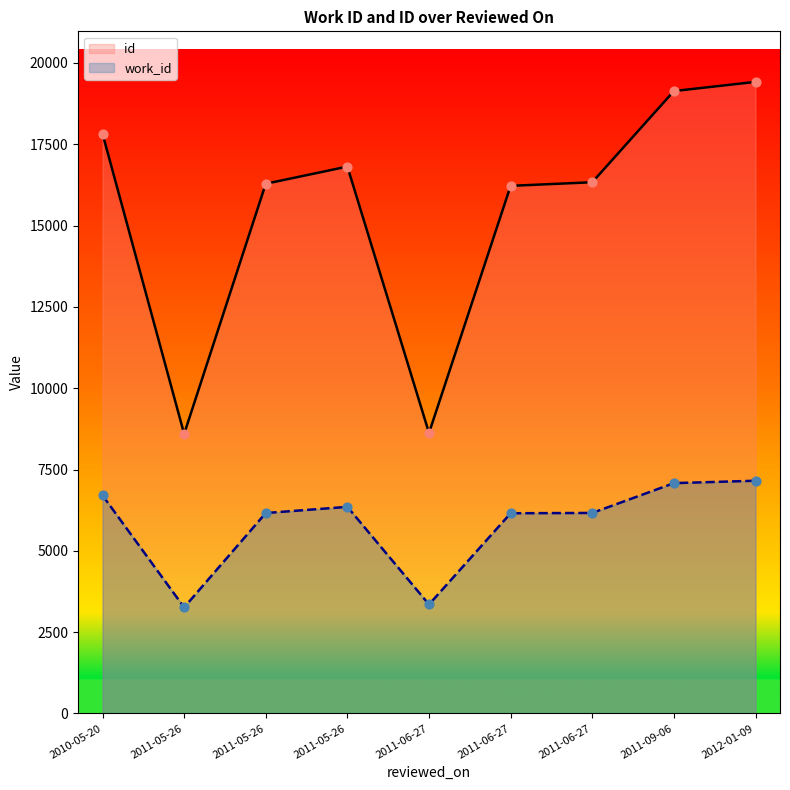

What is the total value across all series at 2011-05-26?

11857